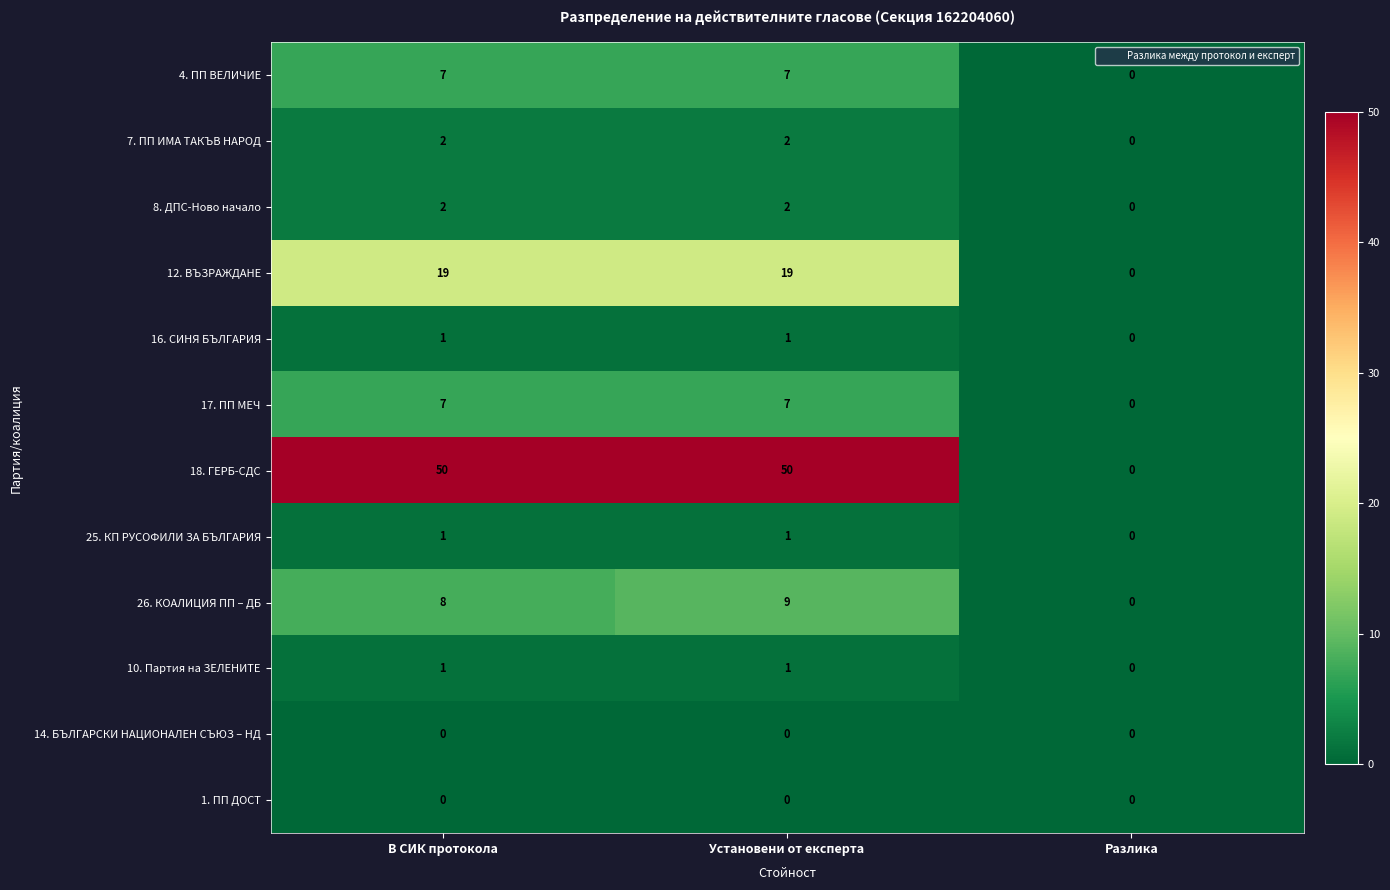

What is the approximate value of 4. ПП ВЕЛИЧИЕ at В СИК протокола?

7